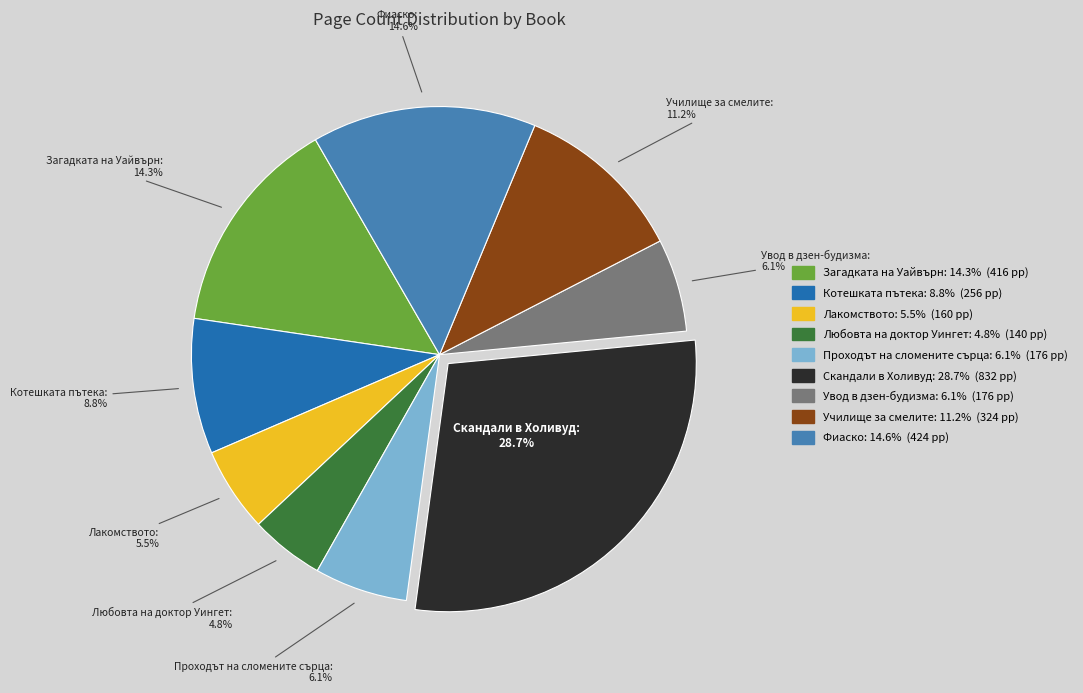

Is it true that Училище за смелите is 11% of the pie?

True